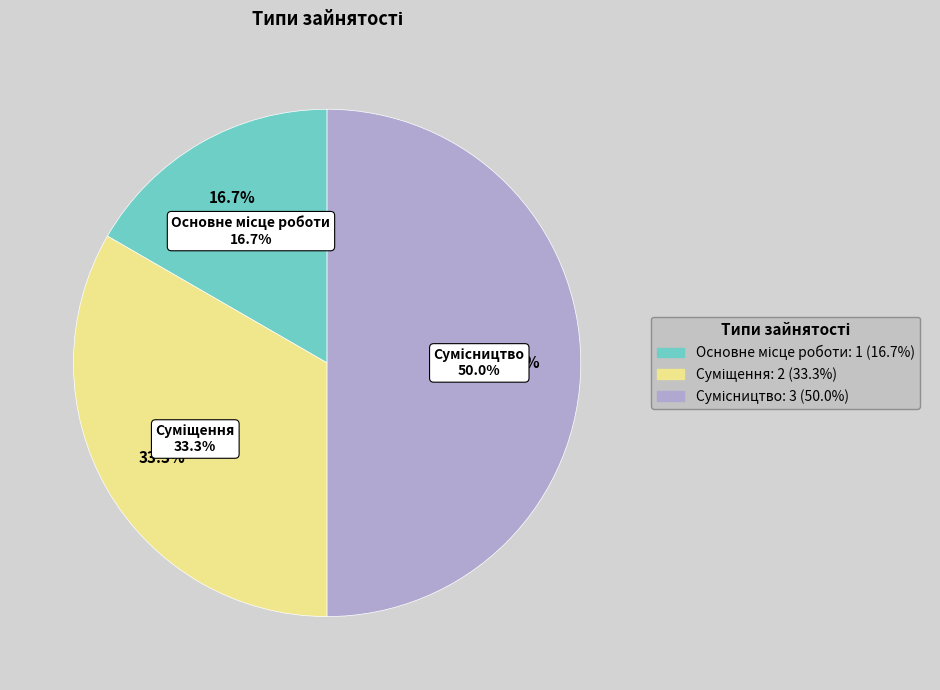

What is the change in value from Суміщення to Сумісництво?

+1